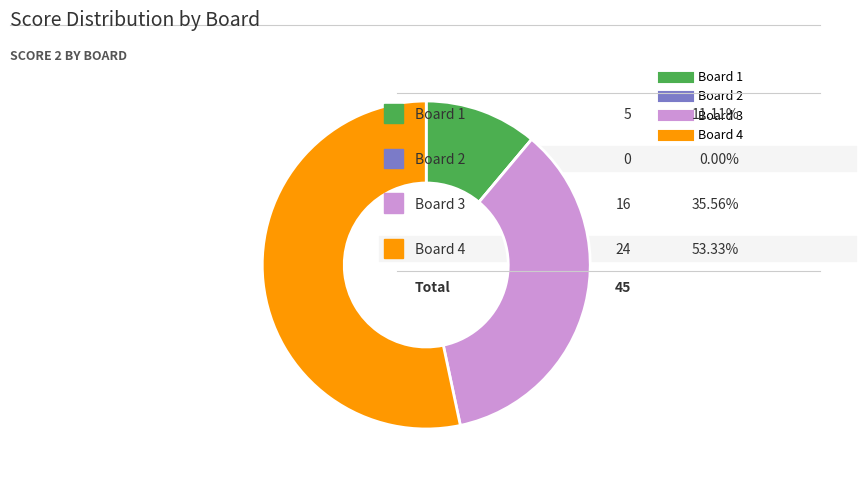

Is it true that Board 1 is 11% of the pie?

True